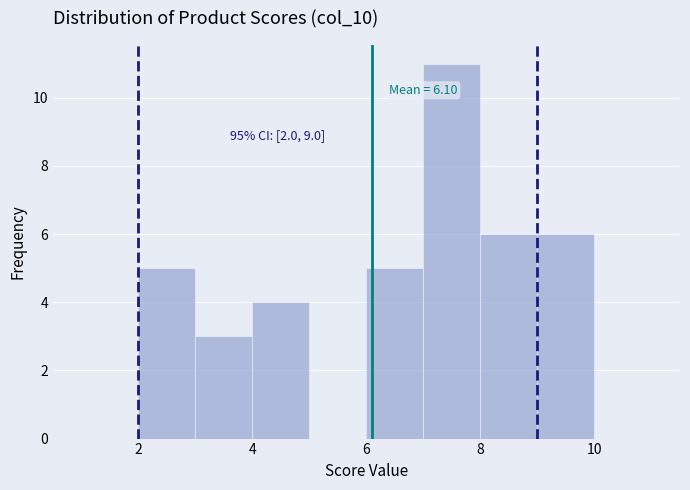

Over which range of the x-axis is the bar tallest?

7 to 8